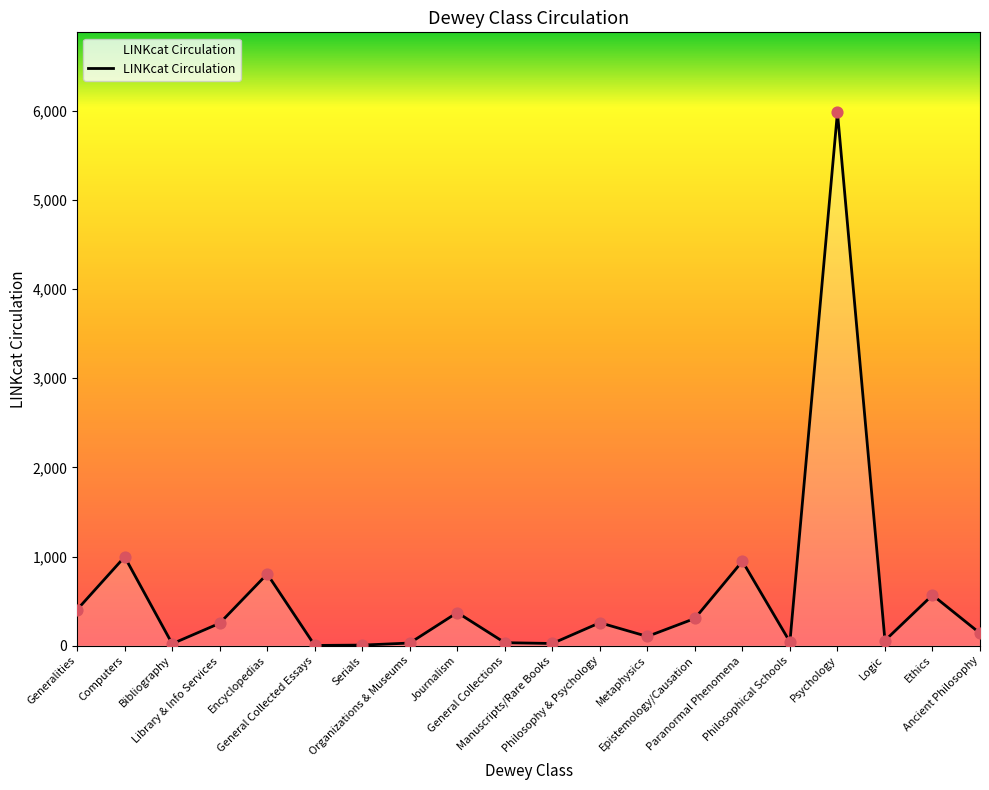

Which has a higher value, Computers or Ancient Philosophy?

Computers